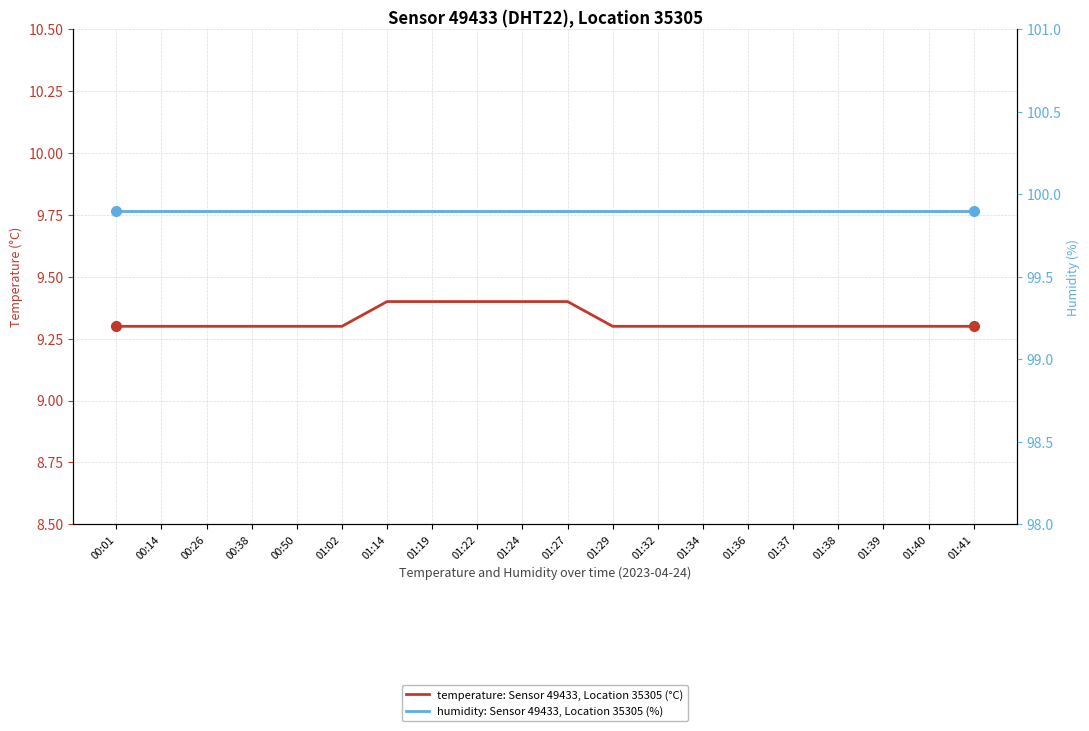

Which label corresponds to the largest value in the chart?

00:01